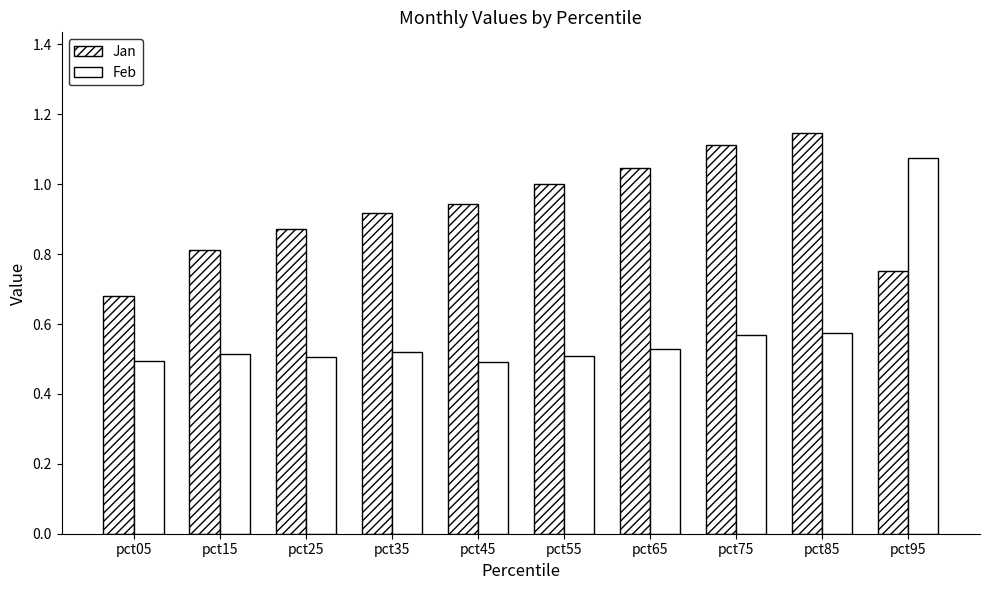

What is the value of the Jan bar at the 2nd from the left?

0.8